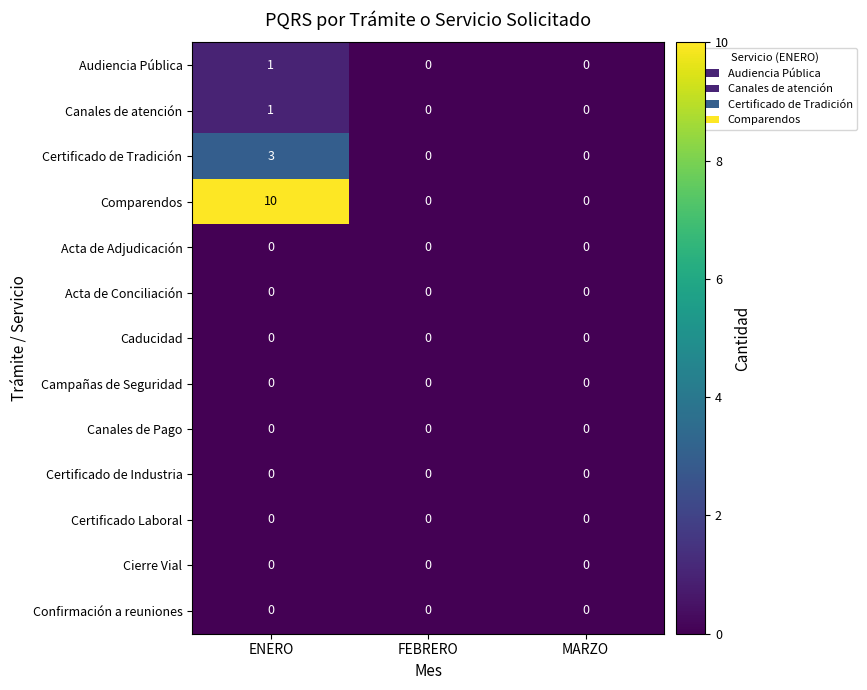

How many Certificado de Tradición values are between 0 and 3?

3